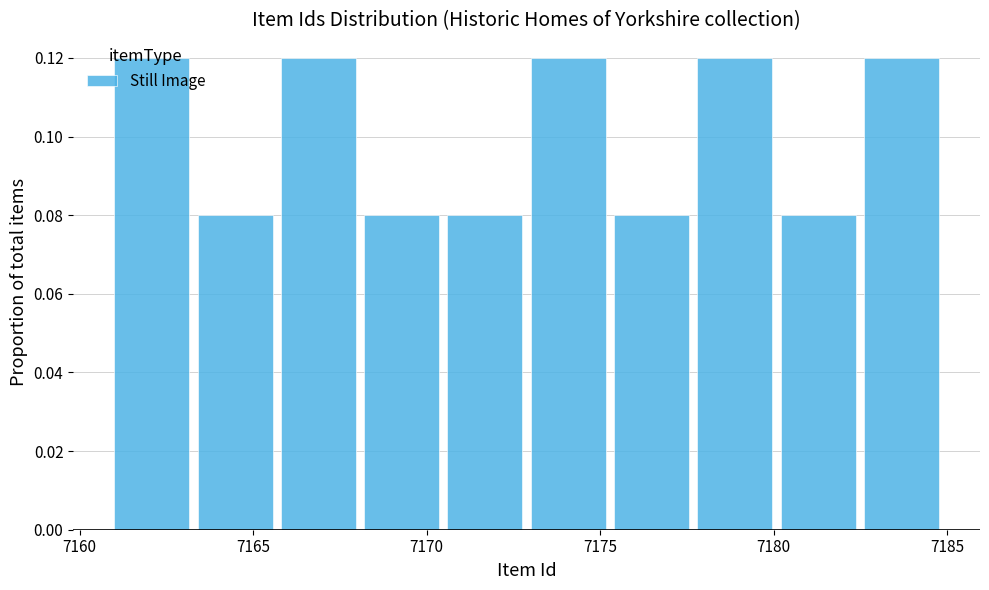

Reading left to right, transcribe this chart: for each bar, give the range it covers on the x-axis and its height. Neither the bar edges nor the heights are printed on the chart, so give them approximately, as read against the axes.

7161.0 to 7163.4: 0.12
7163.4 to 7165.8: 0.08
7165.8 to 7168.2: 0.12
7168.2 to 7170.6: 0.08
7170.6 to 7173.0: 0.08
7173.0 to 7175.4: 0.12
7175.4 to 7177.8: 0.08
7177.8 to 7180.2: 0.12
7180.2 to 7182.6: 0.08
7182.6 to 7185.0: 0.12